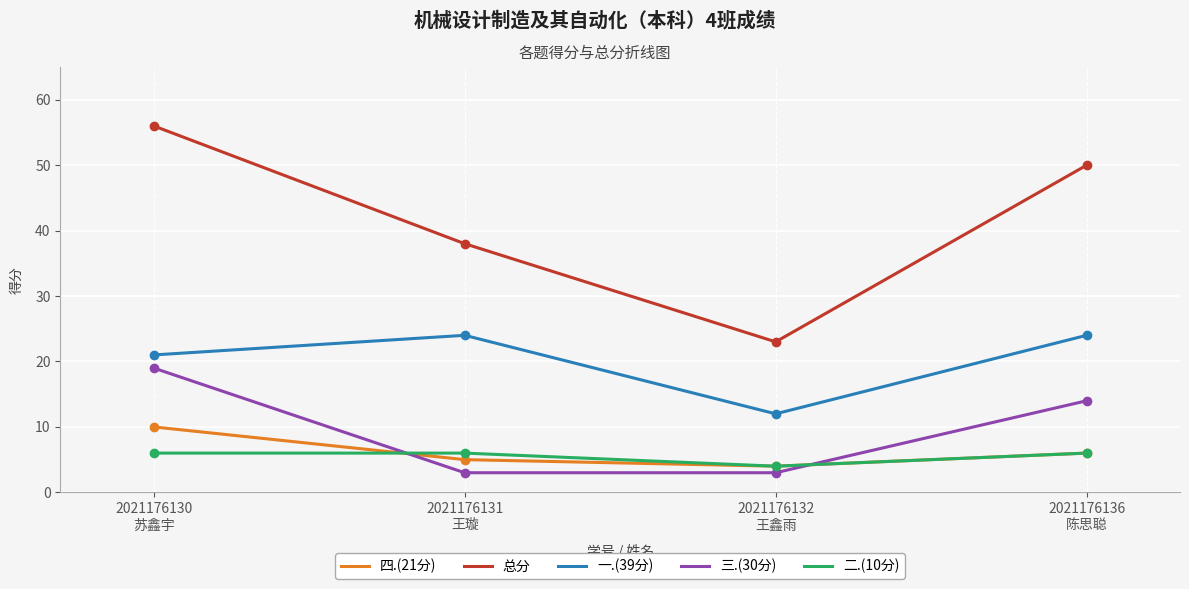

At which category is the sum across all series the highest?

2021176130
苏鑫宇